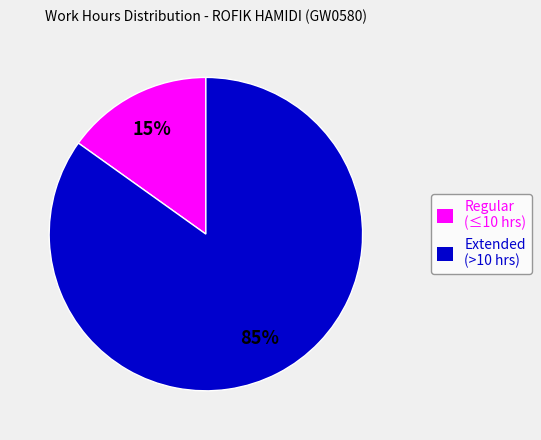

Which category has the smallest portion of the pie?

Regular (≤10 hrs)